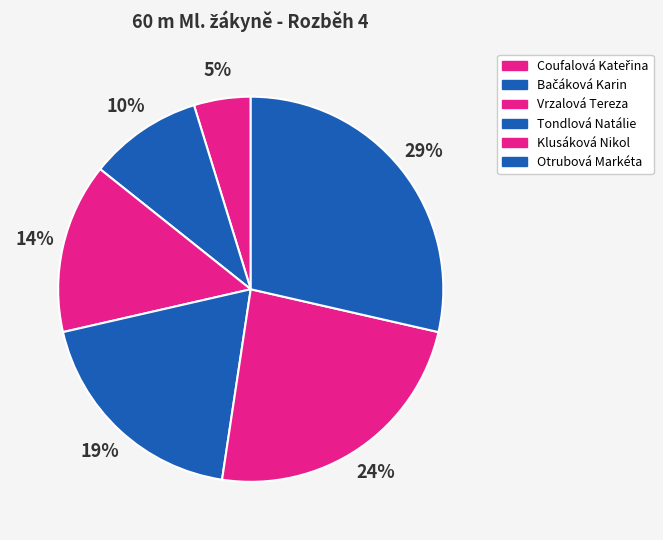

What portion of the pie excludes Otrubová Markéta?

71.4%